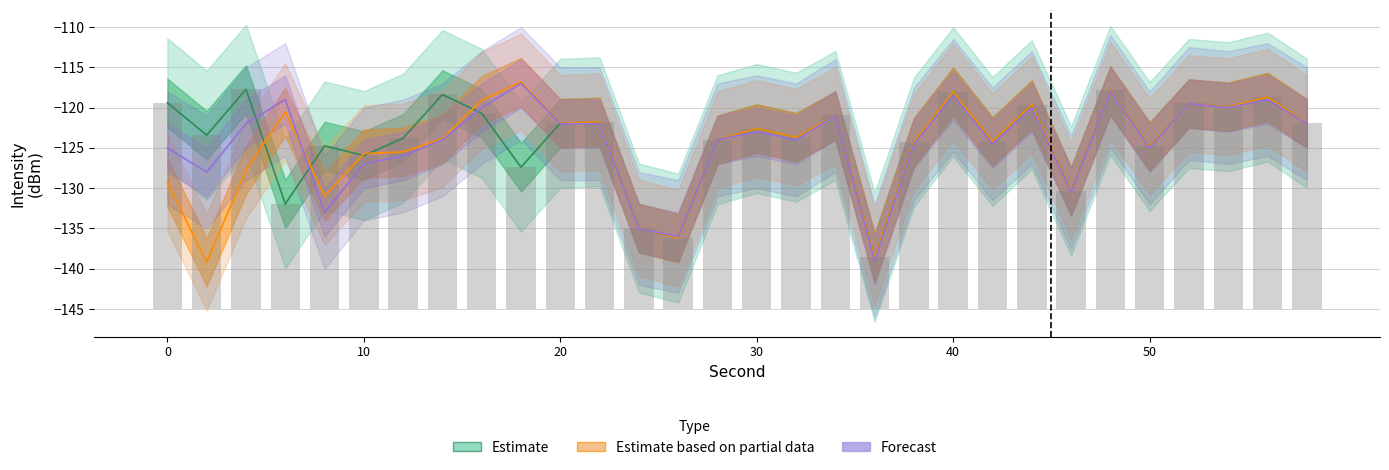

Does the chart contain any negative values?

Yes